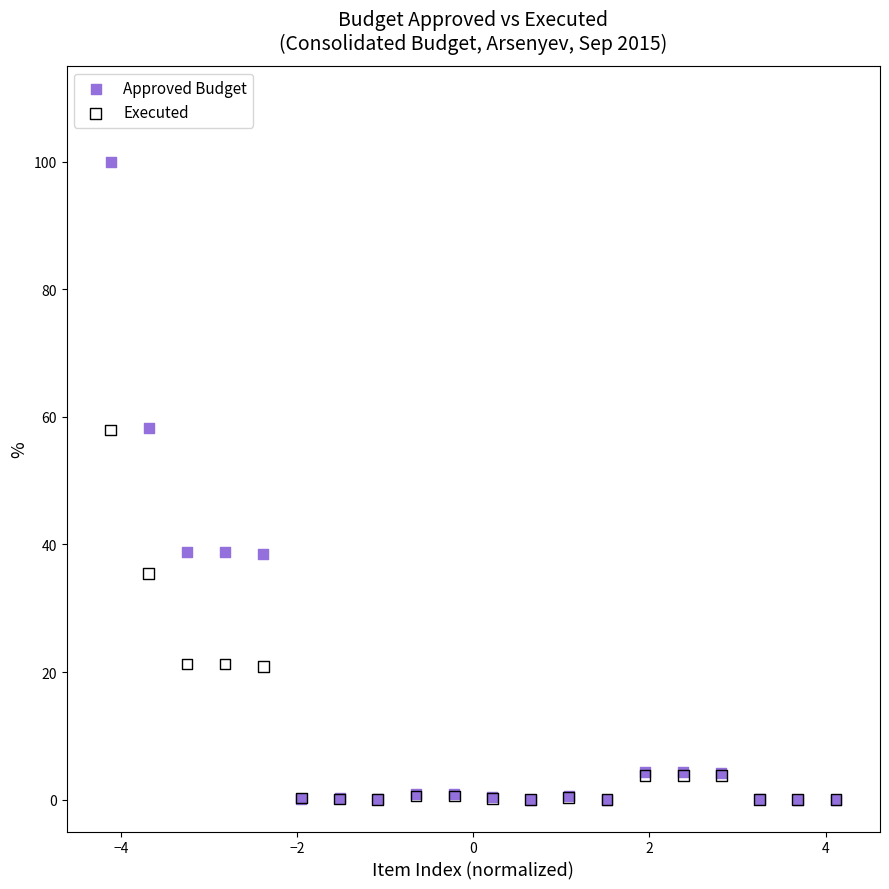

What are all the series names shown in the legend?

Approved Budget, Executed